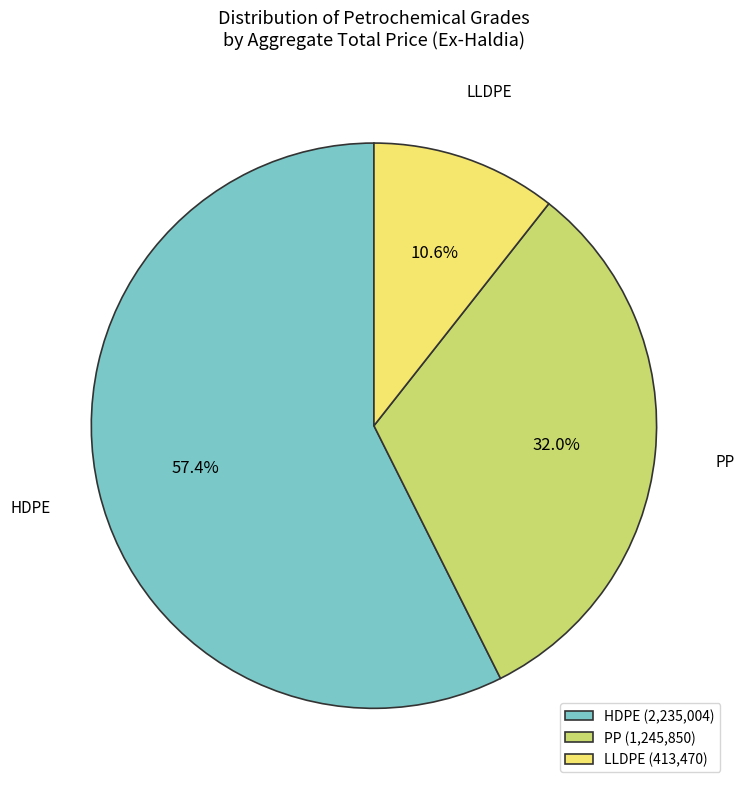

What percentage is the LLDPE slice, to the nearest percent?

11%